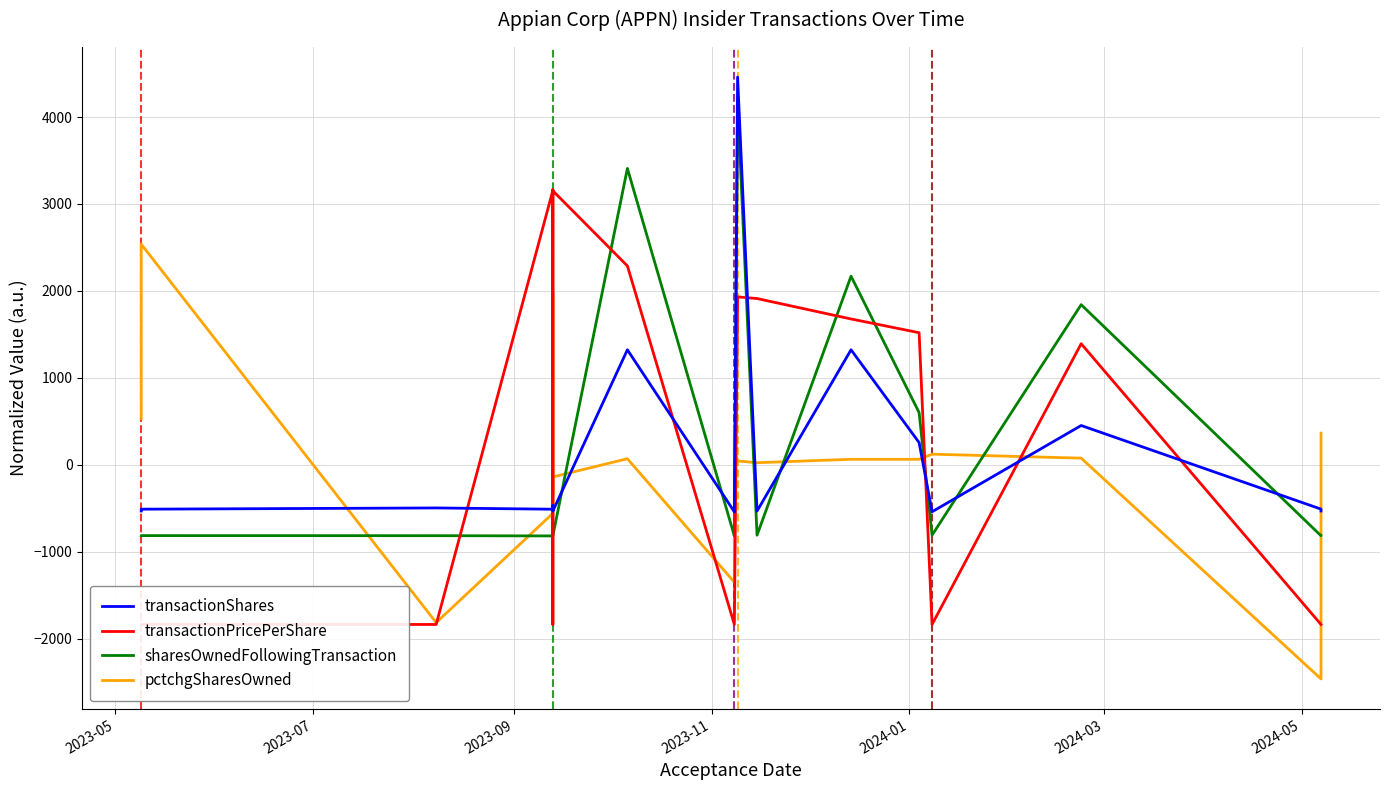

How many positive values does the sharesOwnedFollowingTransaction series have?

5